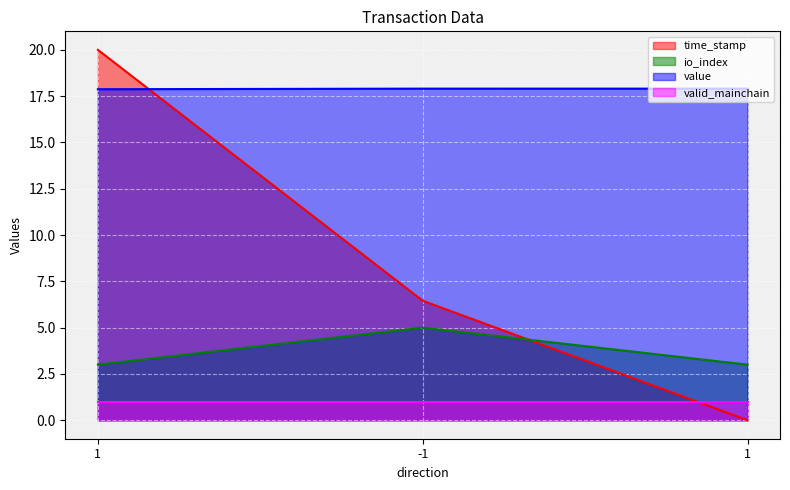

How many lines are shown in the chart?

4